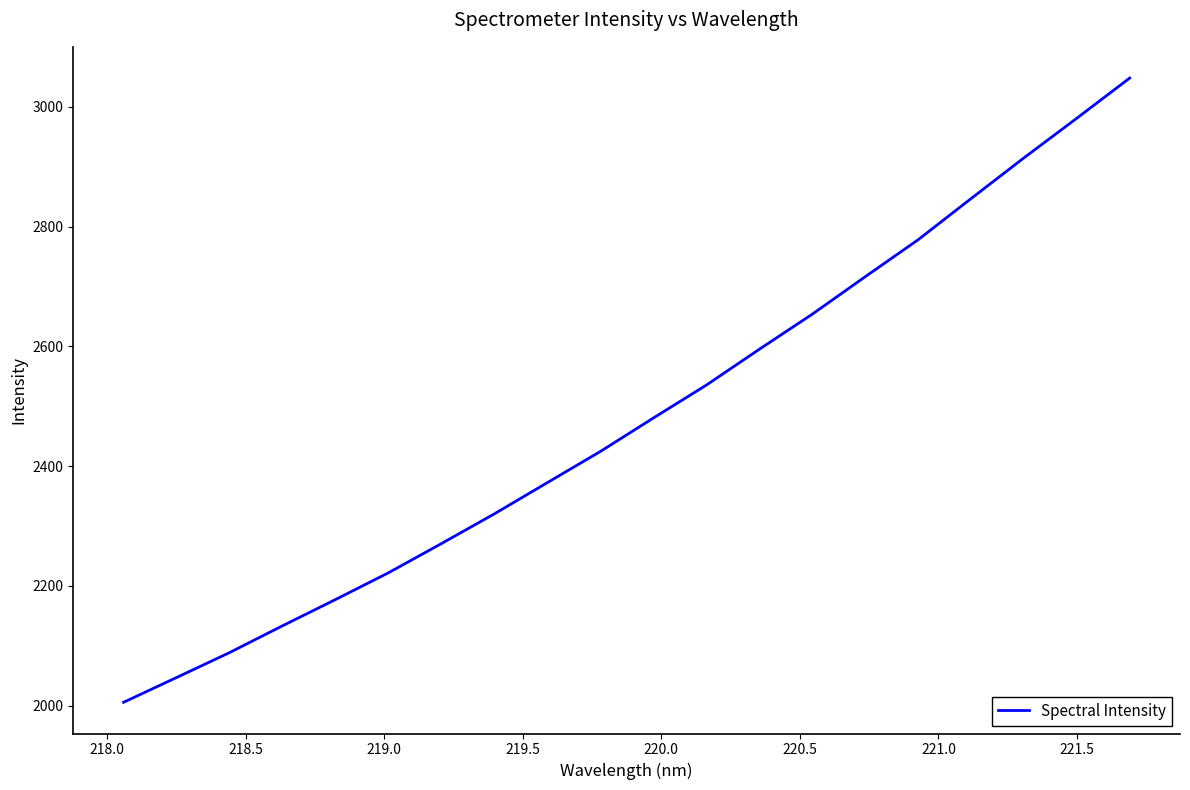

What is the greatest value displayed?

3048.3